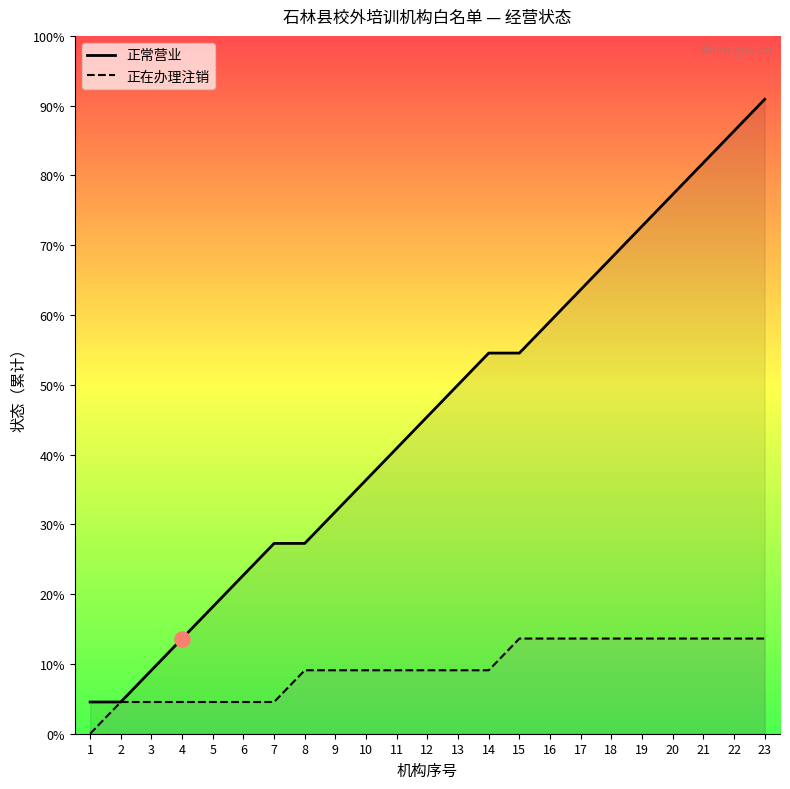

At which category is the sum across all series the highest?

23